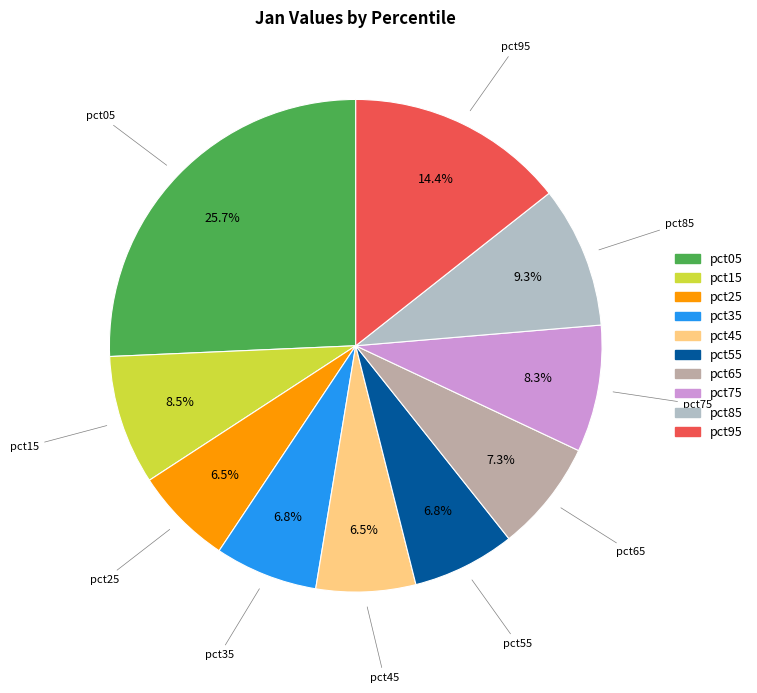

True or false: pct15 accounts for 1% of the total.

False